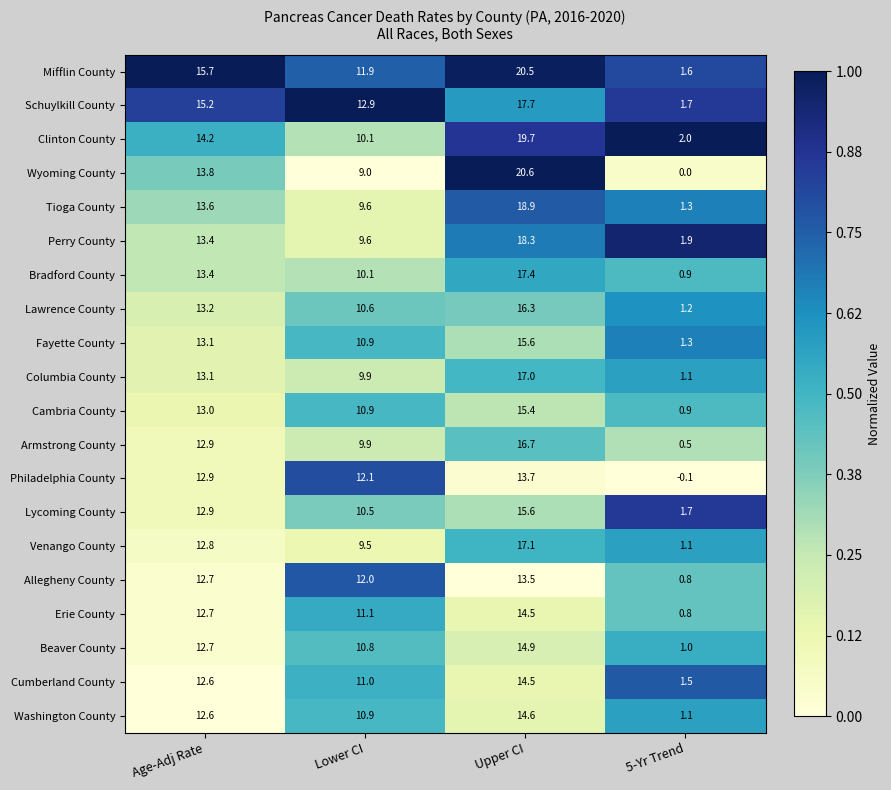

The value of Schuylkill County at 5-Yr Trend is 2.6. True or false?

False